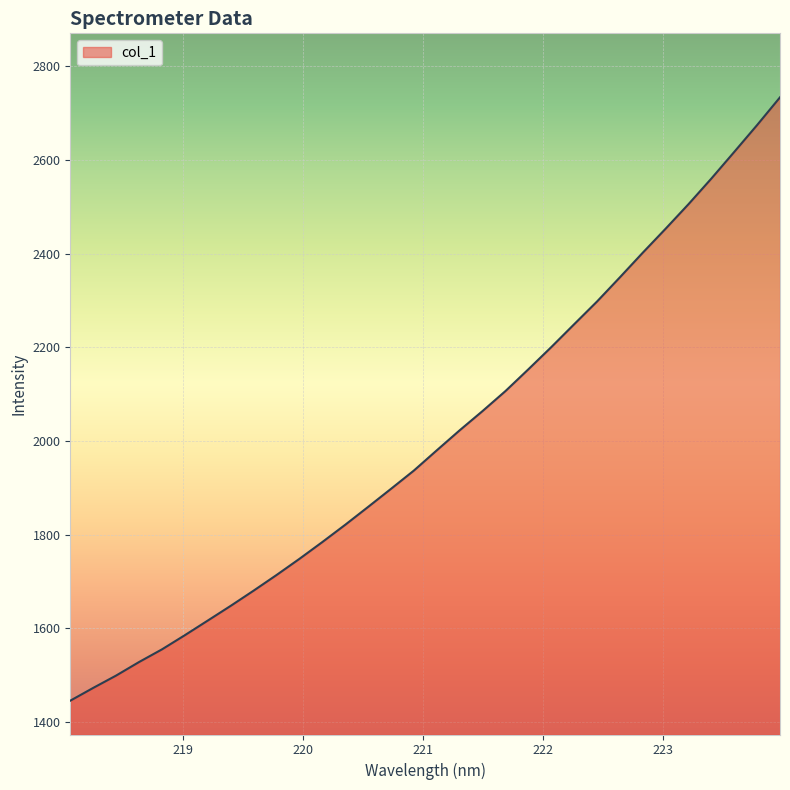

What is the greatest value displayed?

2734.1